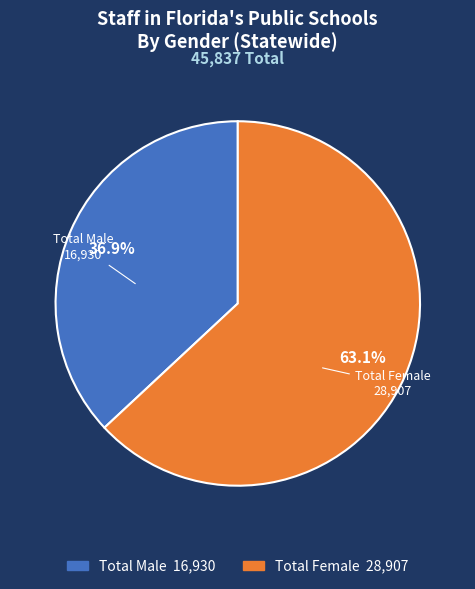

What is the ratio of the value at Total Male to the value at Total Female?

0.6